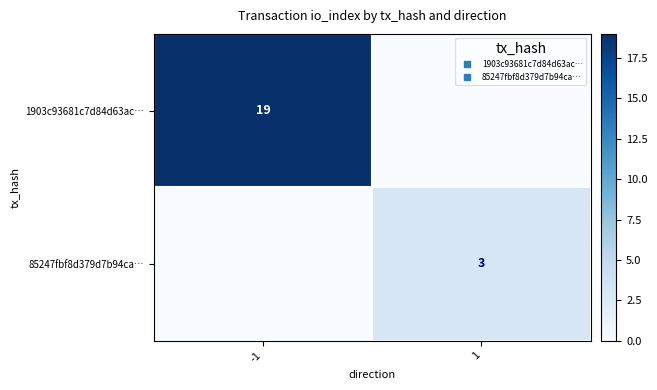

Which label corresponds to the largest value in the chart?

-1